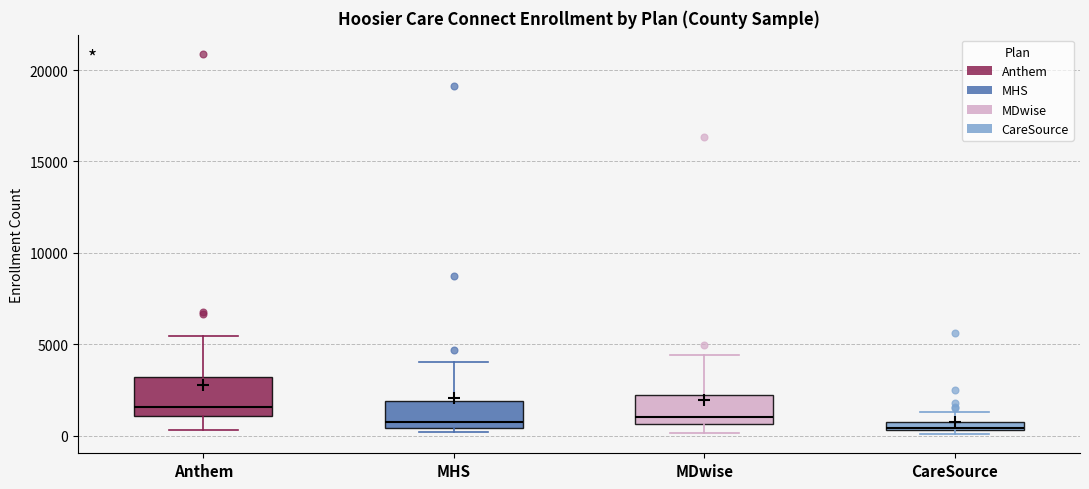

Where is the upper edge of the box for MHS on the y-axis? The values are not printed on the chart, so give them approximately, as read against the axis.

2000